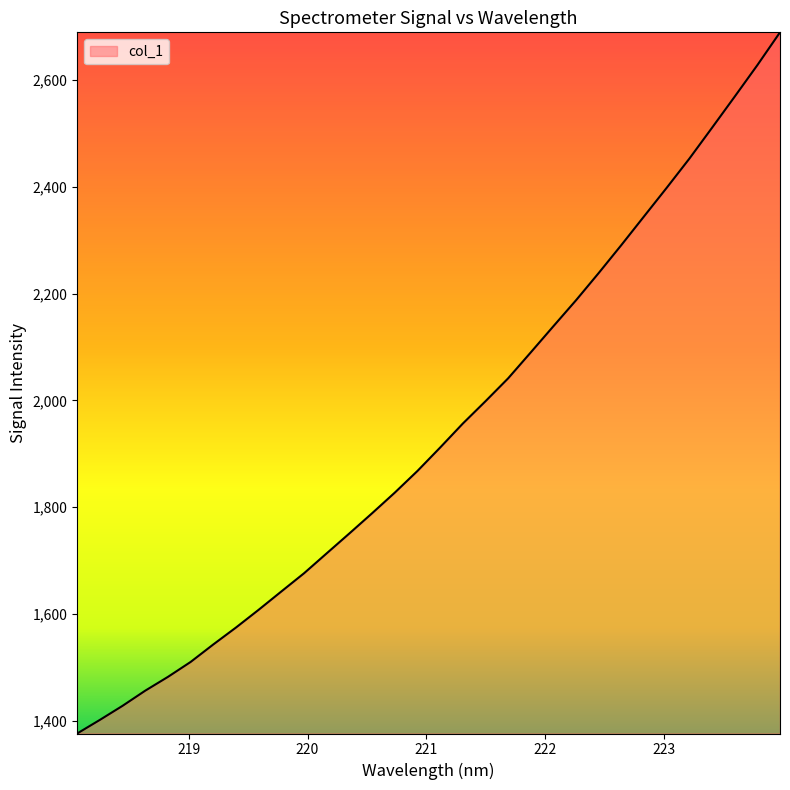

What is the minimum value shown in the chart?

1375.7